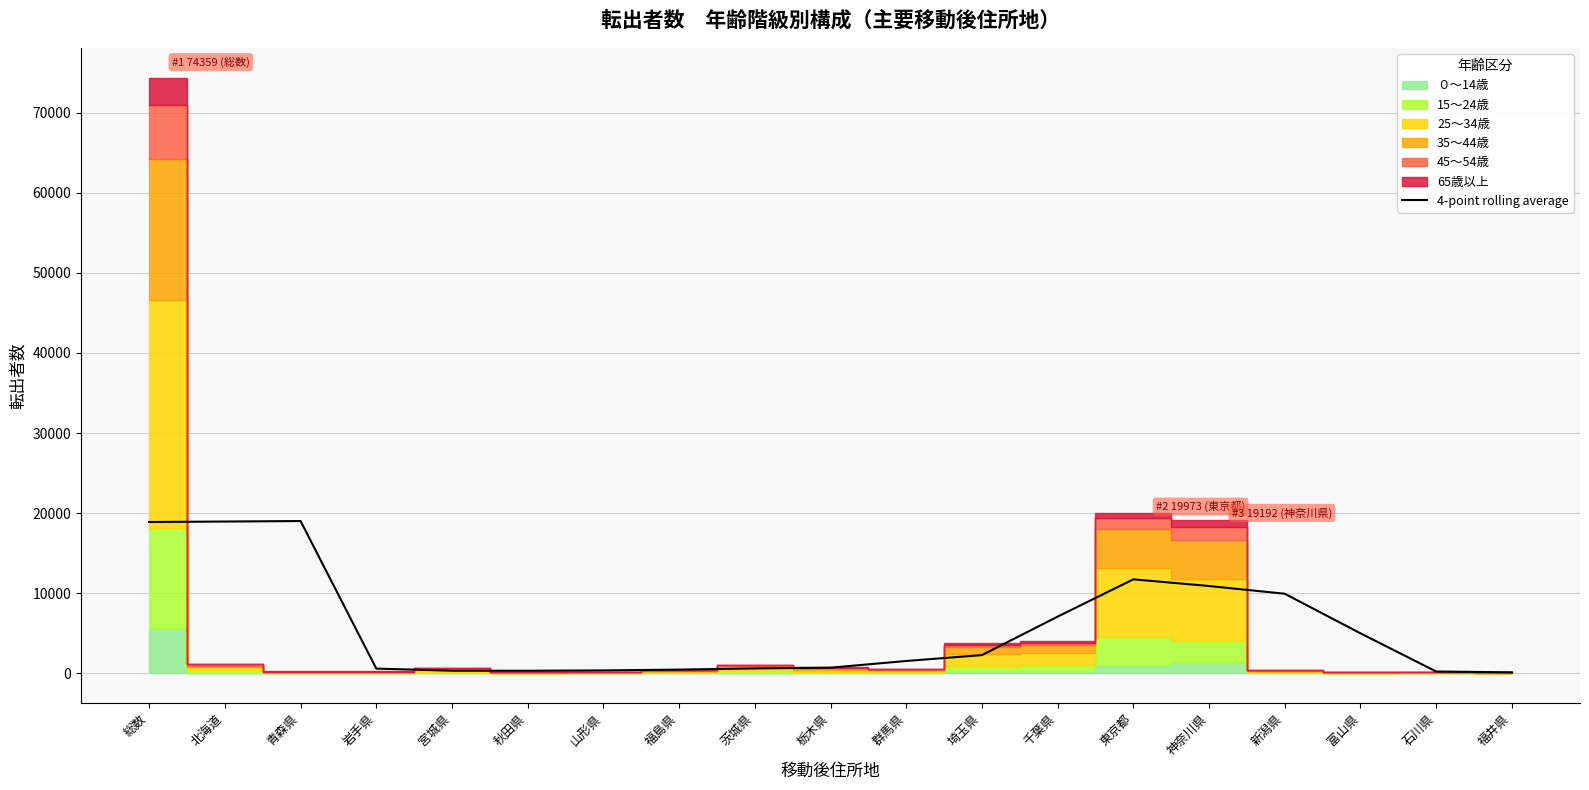

What is the minimum value shown in the chart?

128.0